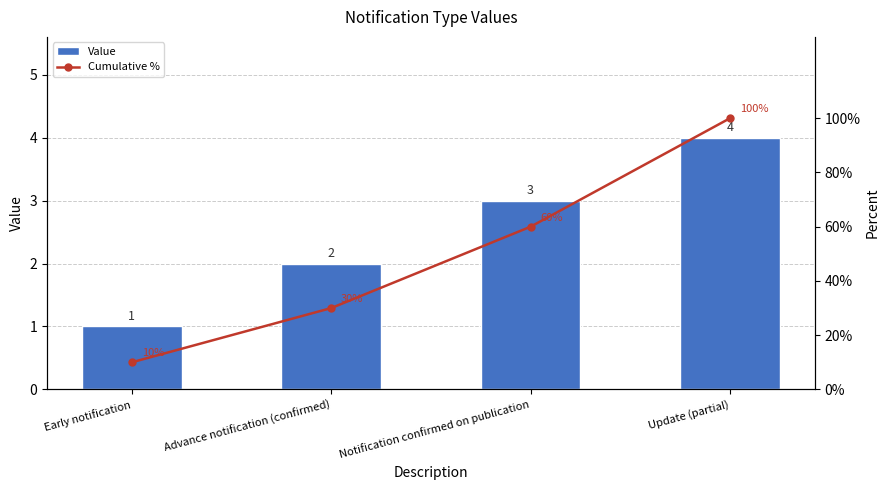

Is it true that Cumulative % equals 13 at Notification confirmed on publication?

False